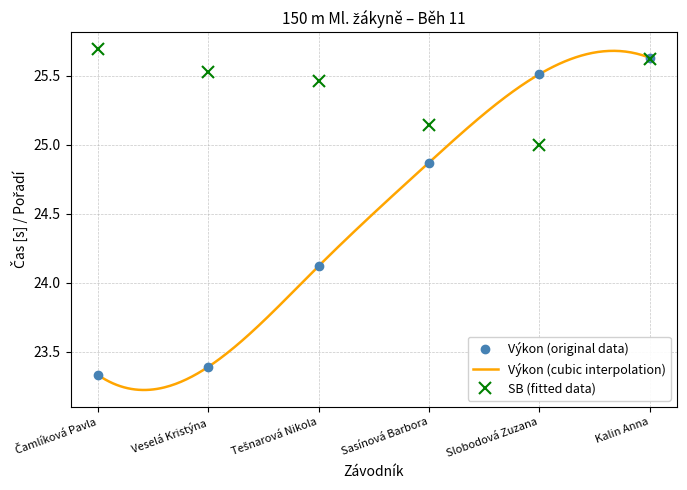

The value of Výkon at Veselá Kristýna is 23.4. True or false?

True